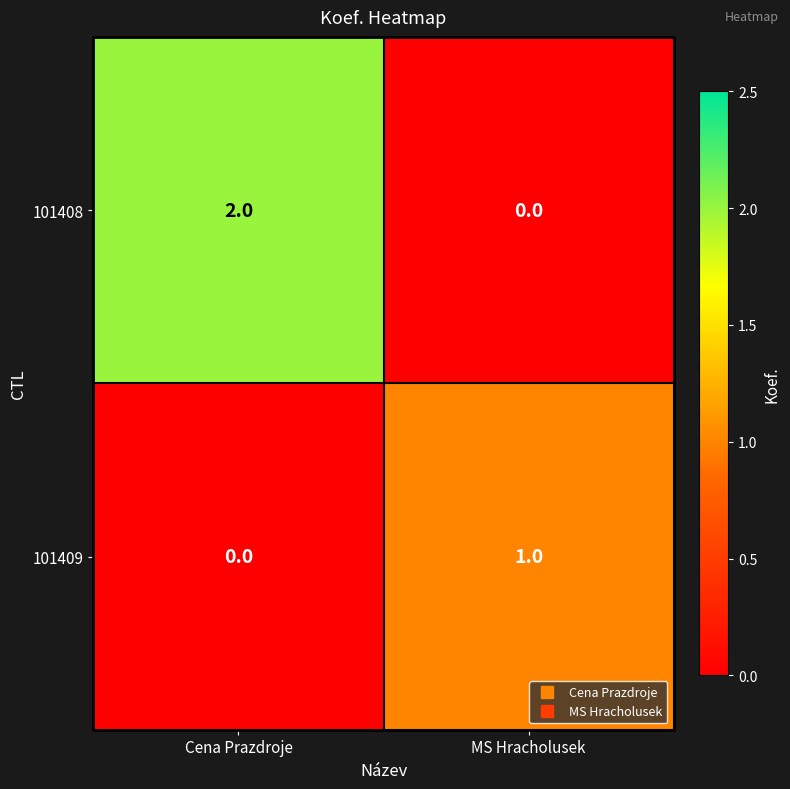

How many positive values does the 101408 series have?

1